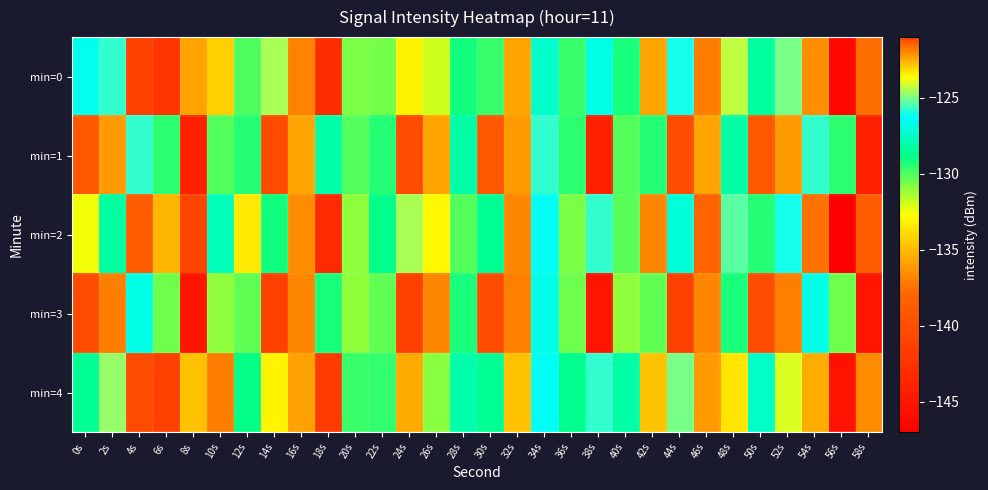

List the series in order of their peak value, lowest first.

min=3, min=1, min=2, min=0, min=4